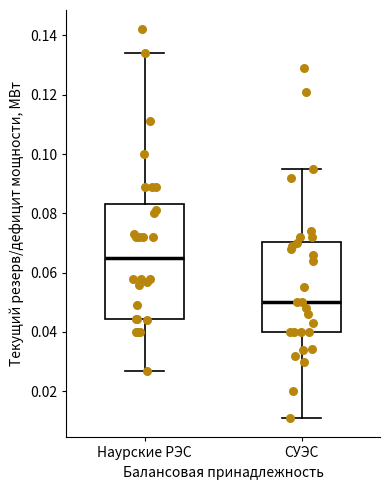

Reading left to right, transcribe this box plot: for each box, give where its median line is, the range the box spans, and where its two whiskers end, as read against the y-axis. The values are not printed on the chart, so give them approximately, as read against the axis.

Наурские РЭС: median 0.066, box 0.044 to 0.084, whiskers 0.028 to 0.134
СУЭС: median 0.050, box 0.040 to 0.070, whiskers 0.012 to 0.096